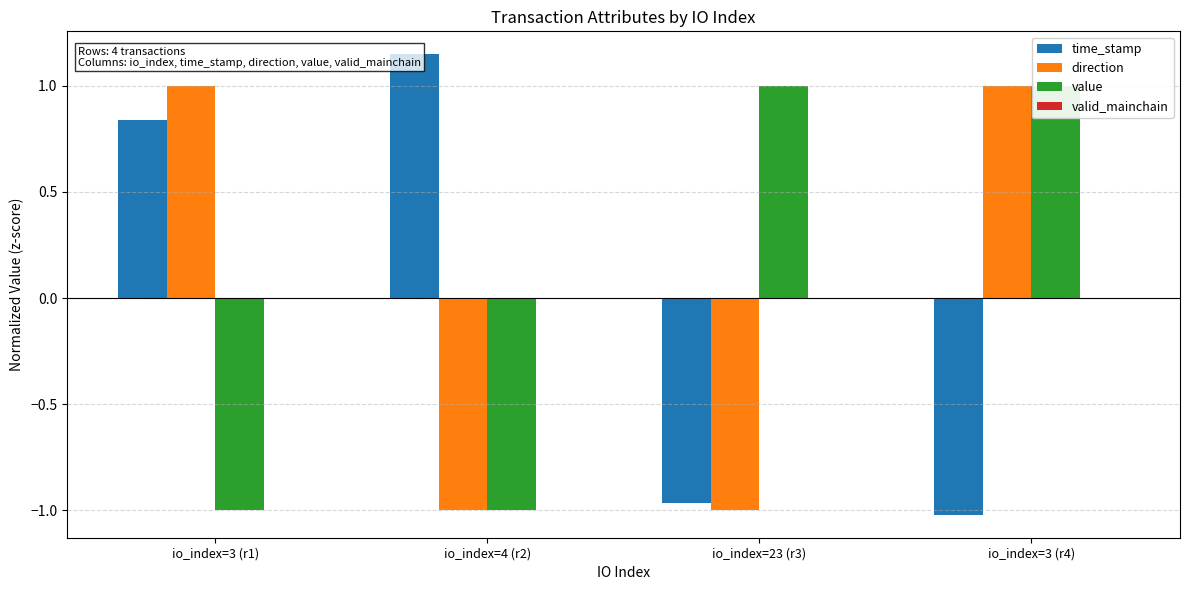

Count the direction values in the range -1 to 1.

4